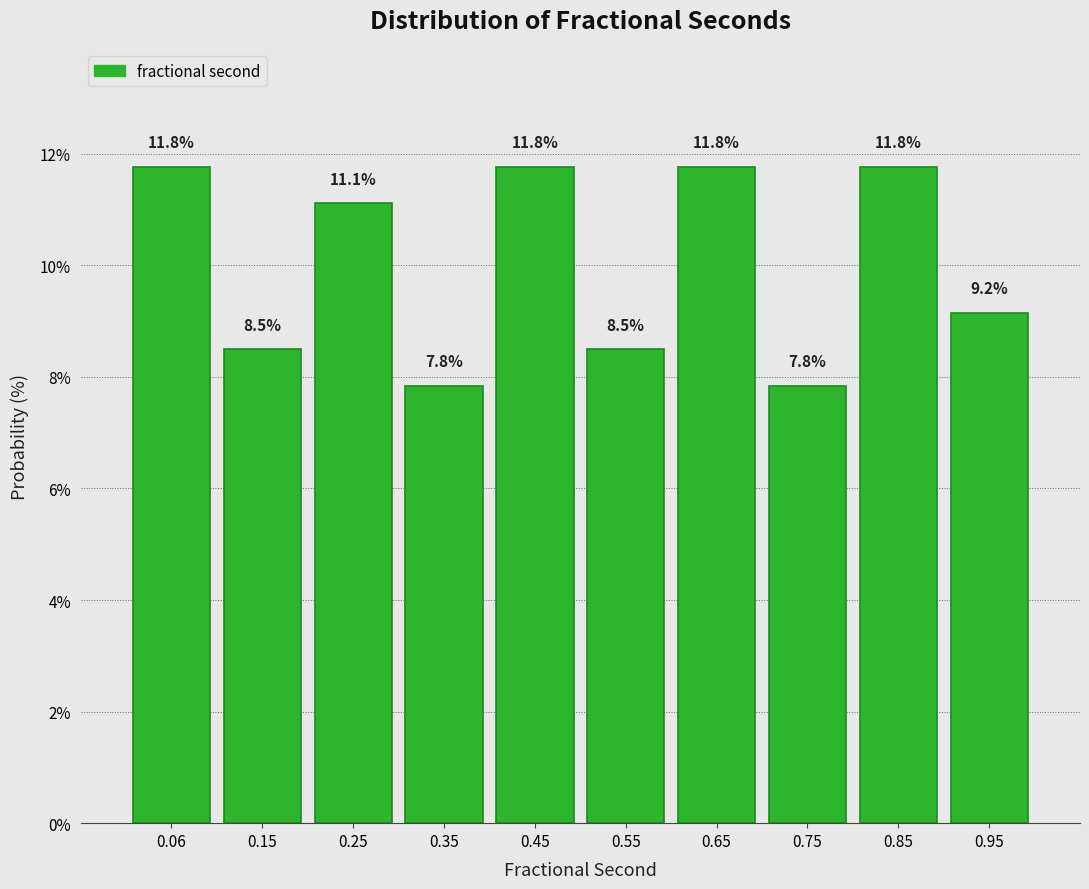

Reading left to right, list every bar in this chart as the range it spans on the x-axis followed by its height. The bar edges are not printed on the chart, so give them approximately, as read against the axis.

0.01 to 0.10: 11.8
0.10 to 0.20: 8.5
0.20 to 0.30: 11.1
0.30 to 0.40: 7.8
0.40 to 0.50: 11.8
0.50 to 0.60: 8.5
0.60 to 0.70: 11.8
0.70 to 0.80: 7.8
0.80 to 0.90: 11.8
0.90 to 1.00: 9.2